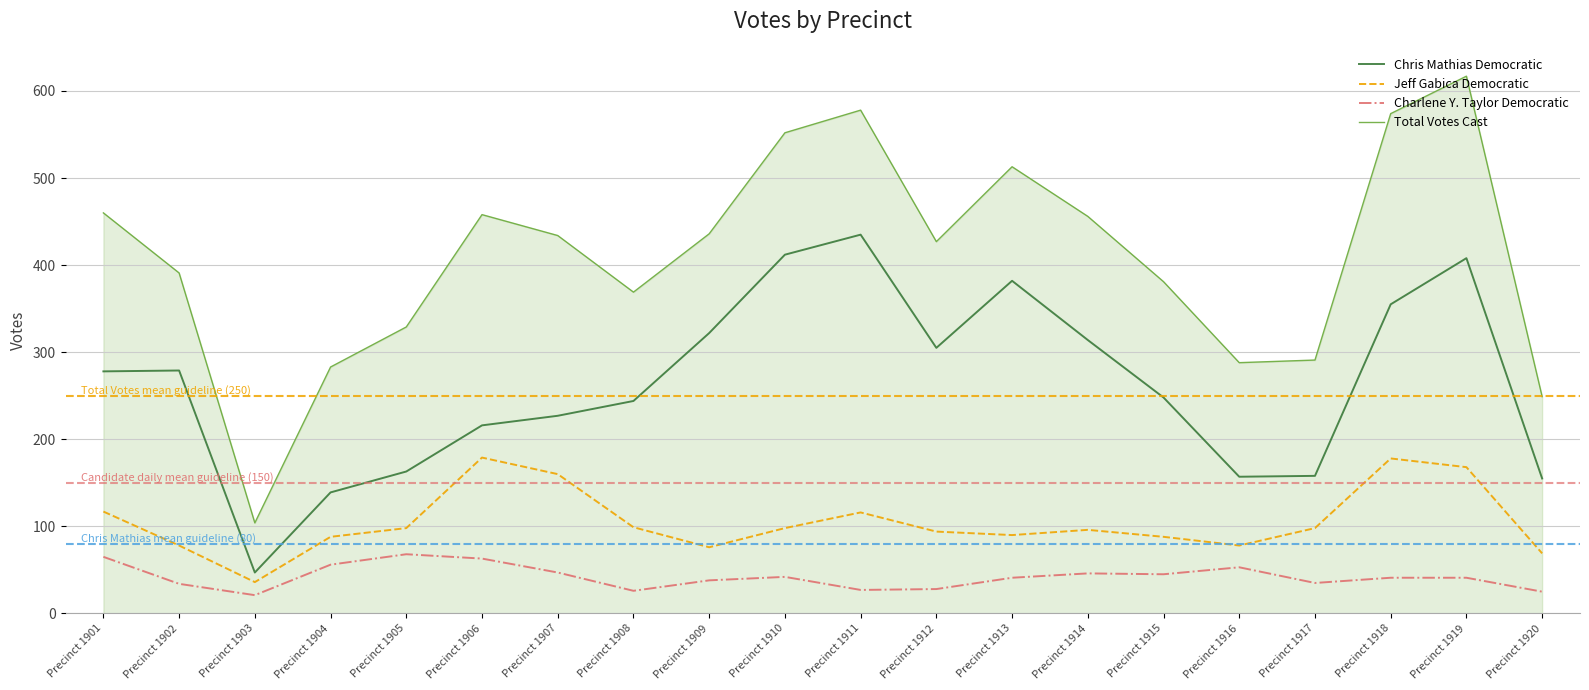

Which series has the largest total across all categories?

Total Votes Cast